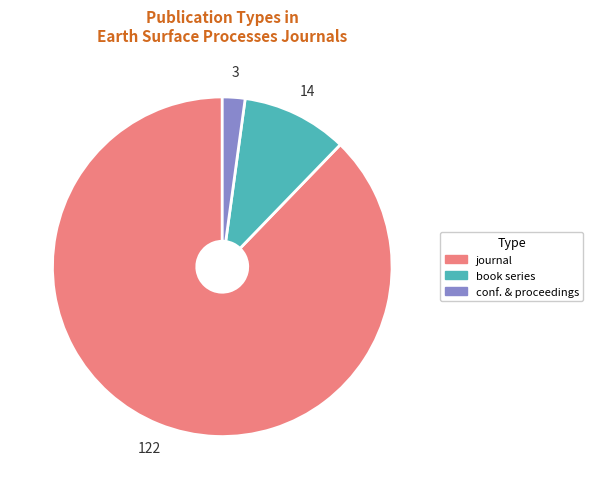

Count the number of slices in the pie.

3